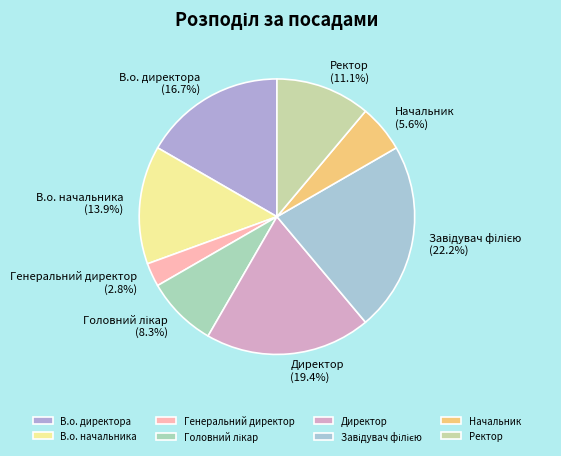

To the nearest percent, what percentage of the pie is Директор?

19%